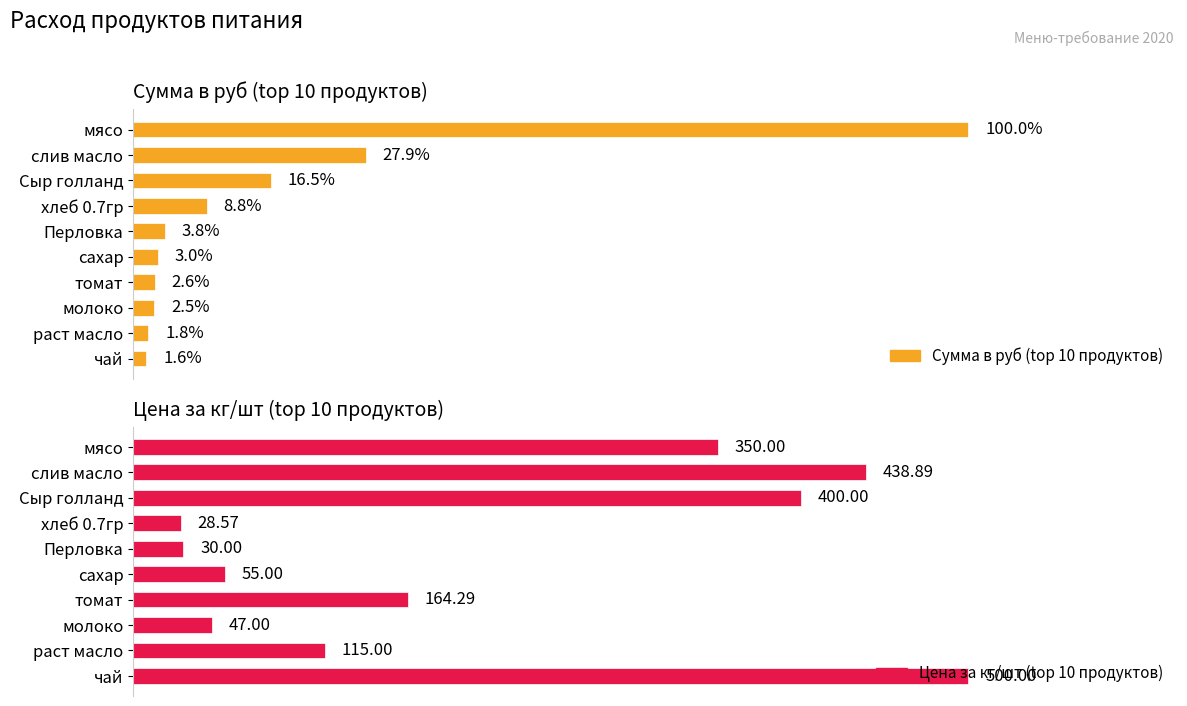

At 9, list the series in order from smallest to largest.

Сумма в руб (top 10 продуктов), Цена за кг/шт (top 10 продуктов)